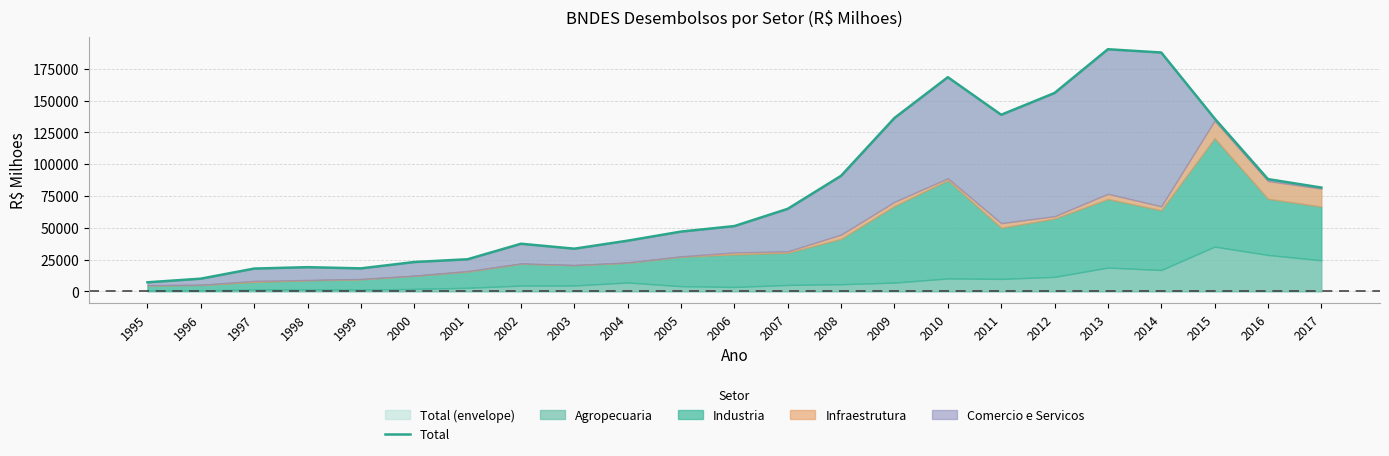

List the labels in order of value, smallest first.

1995, 1996, 1997, 1999, 1998, 2000, 2001, 2003, 2002, 2004, 2005, 2006, 2007, 2017, 2016, 2008, 2015, 2009, 2011, 2012, 2010, 2014, 2013